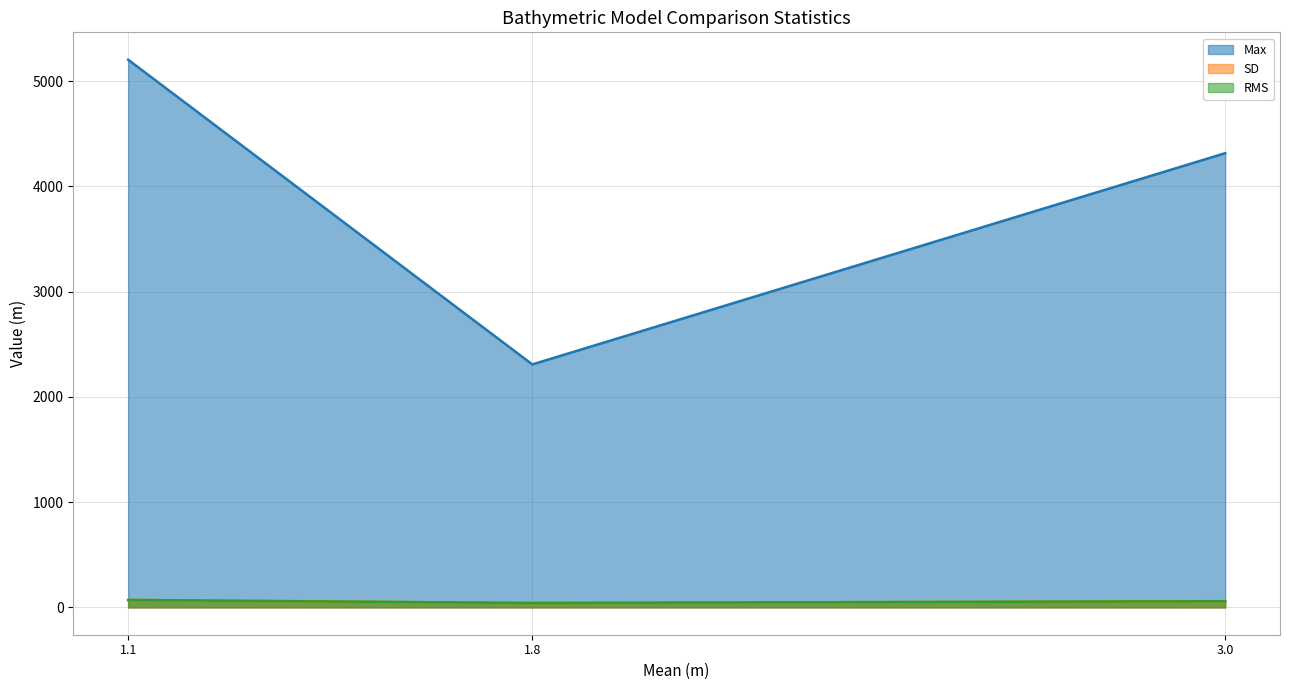

Which series changed the most between SDUST2023BCO – GEBCO_2023 and GEBCO_2023 – topo_25.1?

Max